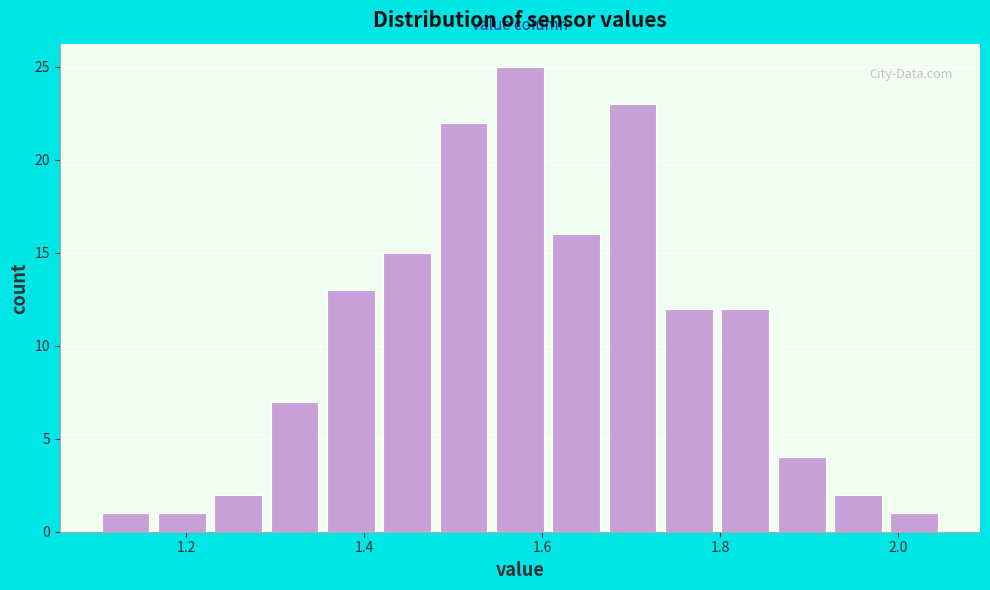

Read against the x-axis, roughly where is the centre of the tallest bar?

1.58